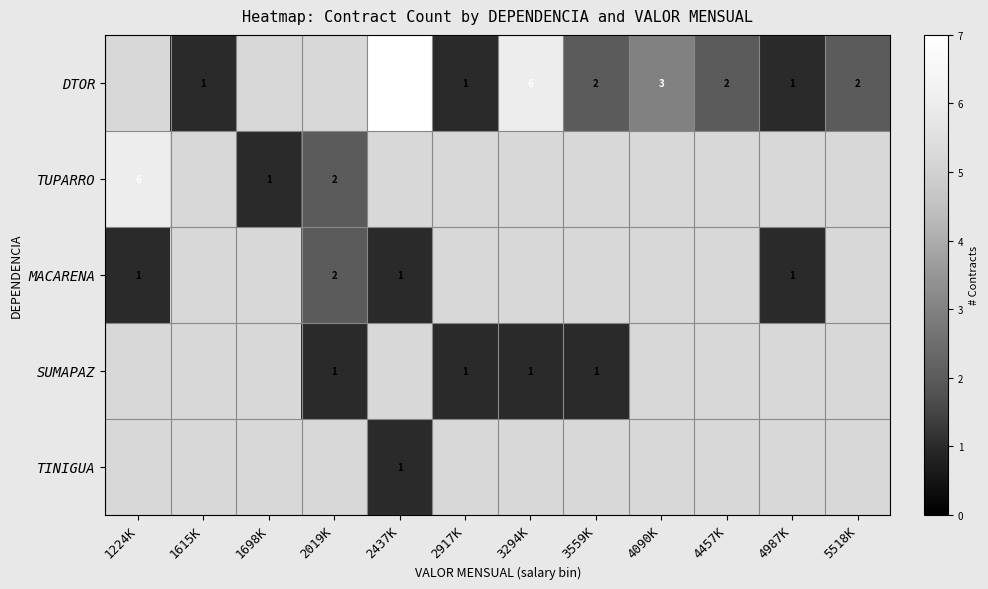

The value of TUPARRO at 1698K is 1. True or false?

True